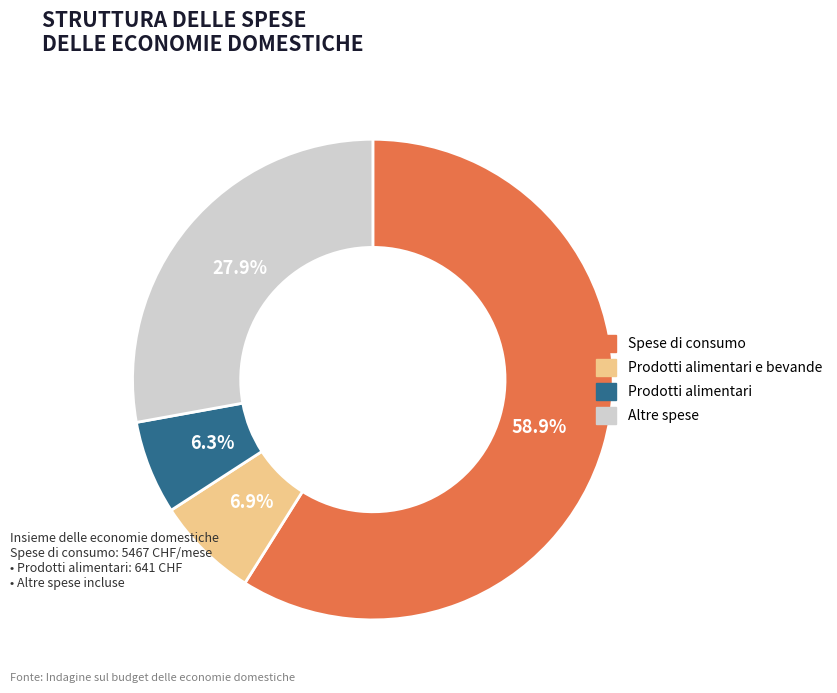

Is there a majority slice in this chart?

Yes